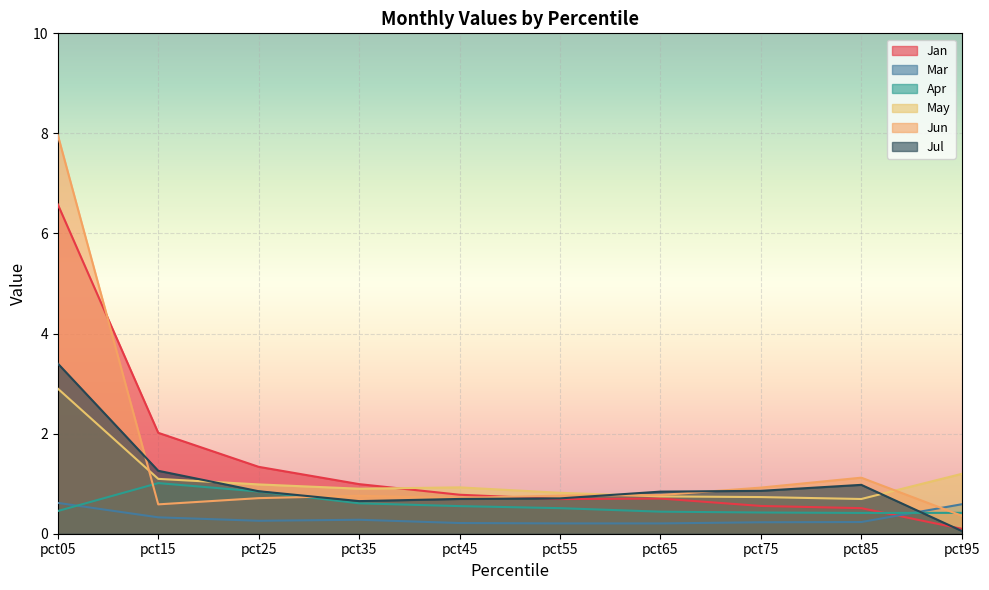

Read the Jan value at pct35.

1.0